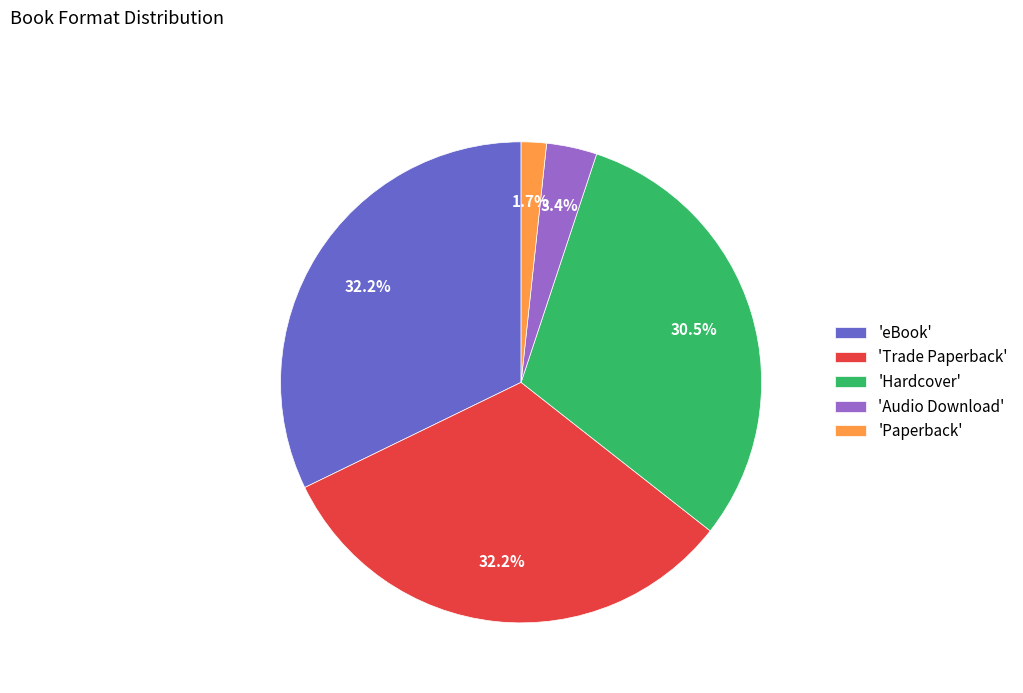

Approximately how many times larger is the value at 'eBook' compared to 'Hardcover'?

1.1